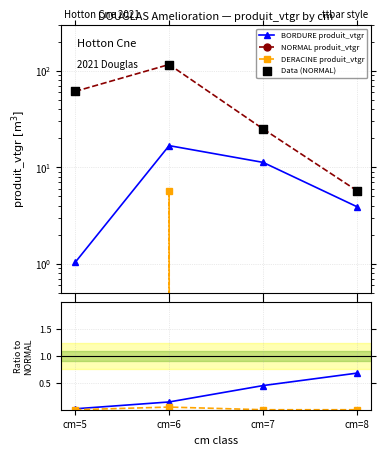

Is the value of DERACINE produit_vtgr at cm=7 greater than the value of NORMAL produit_vtgr at cm=7?

No